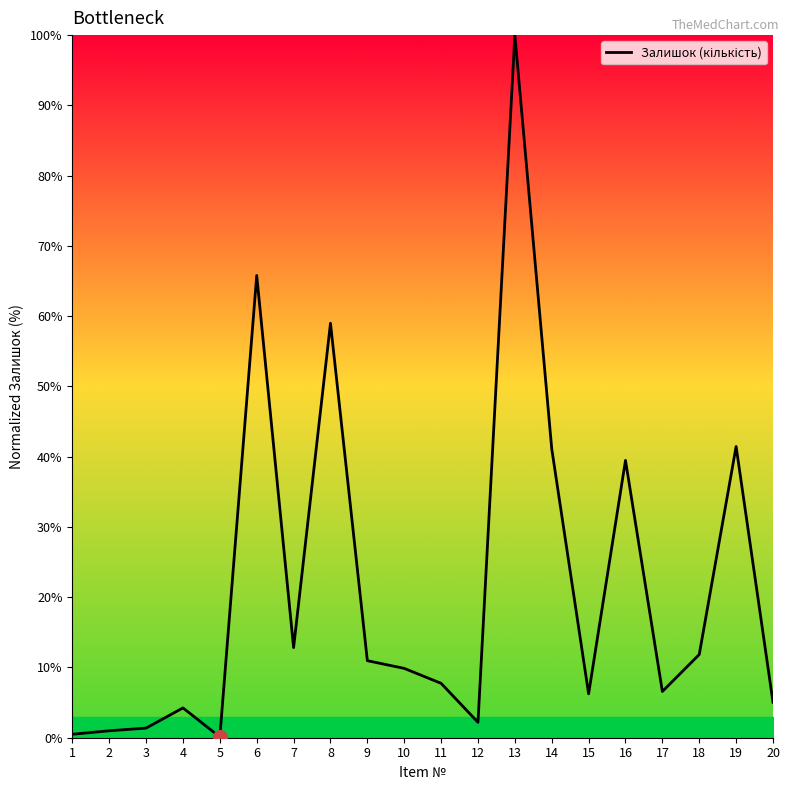

What is the greatest value displayed?

100.0